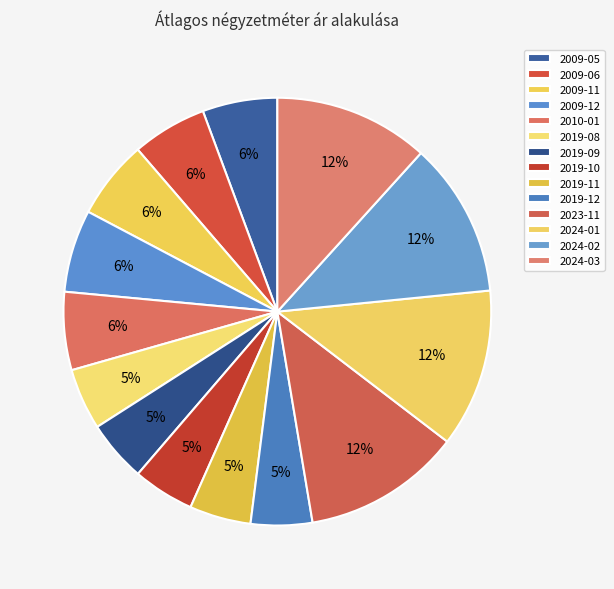

What is the total percentage of 2009-06 and 2024-03?

17.4%